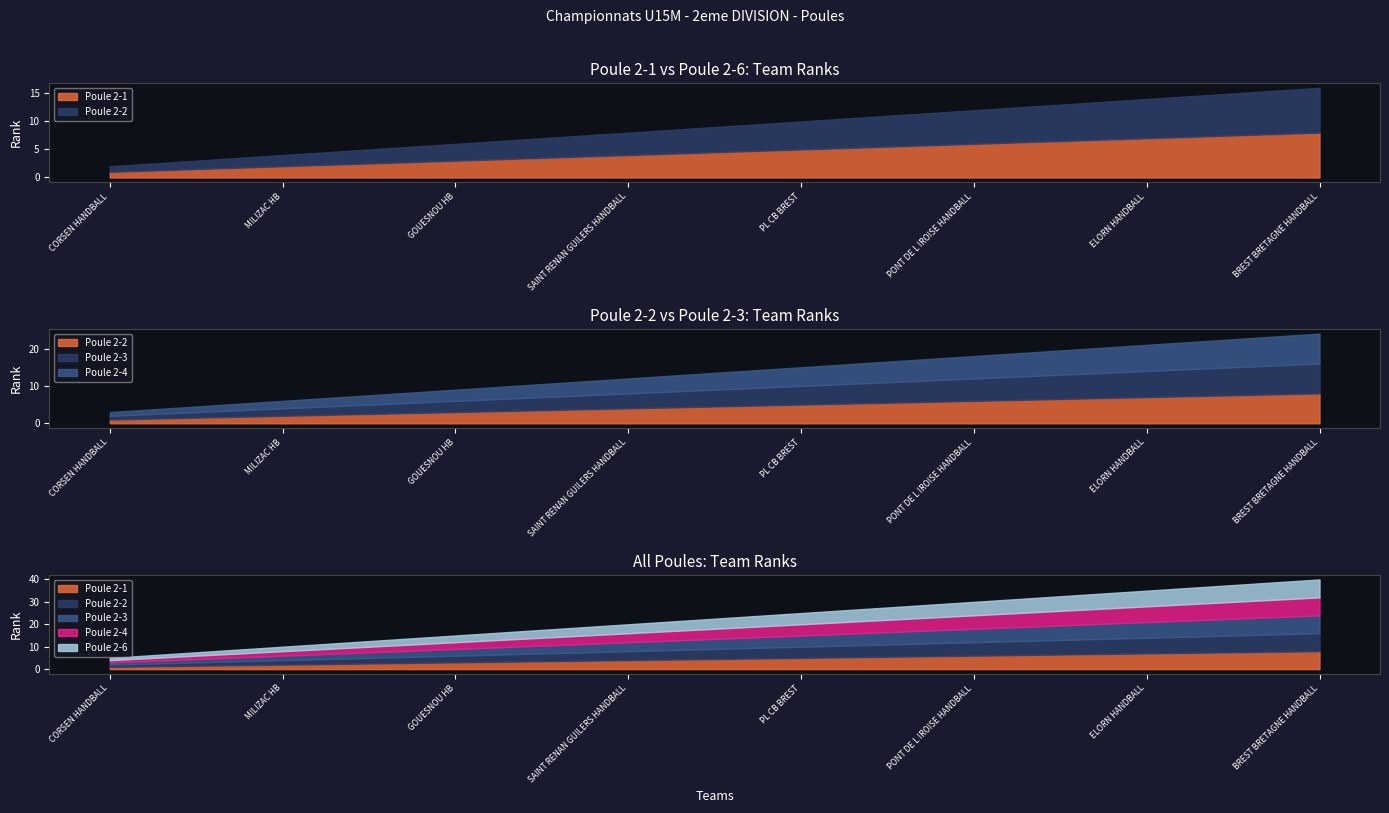

What is the highest value of the Poule 2-6 series?

8